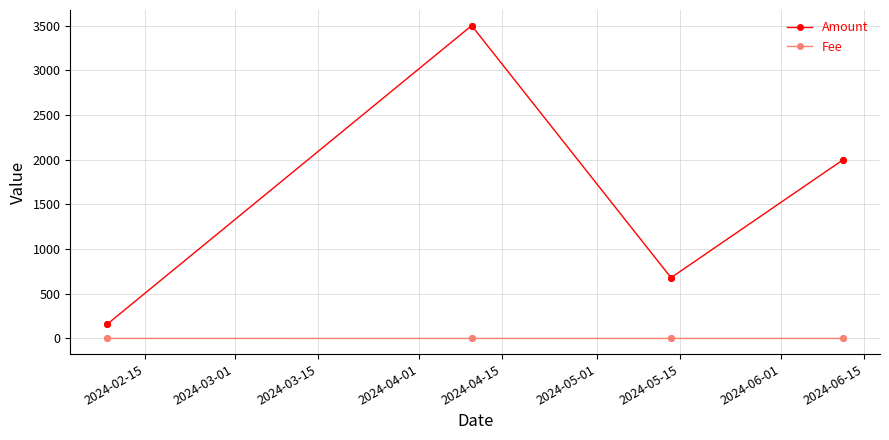

Rank the series by their average value, from lowest to highest.

Fee, Amount